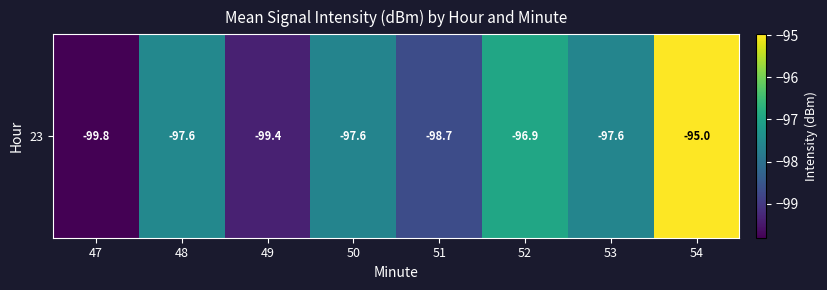

The value at 50 is -154.1. True or false?

False